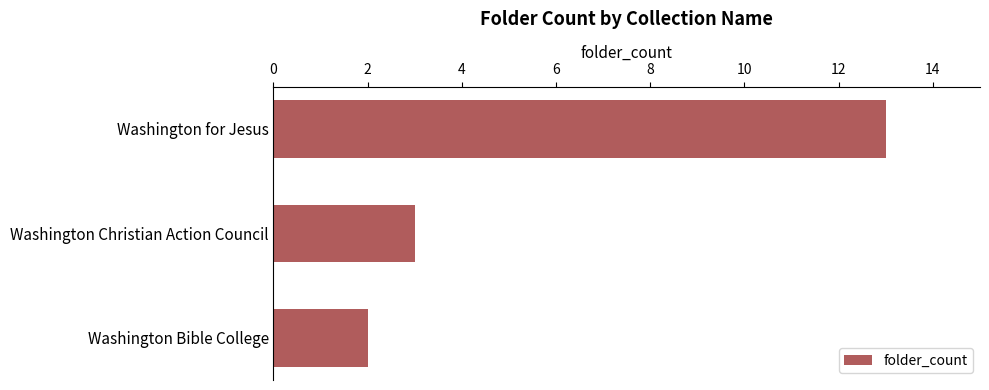

How many data points does each series have?

3